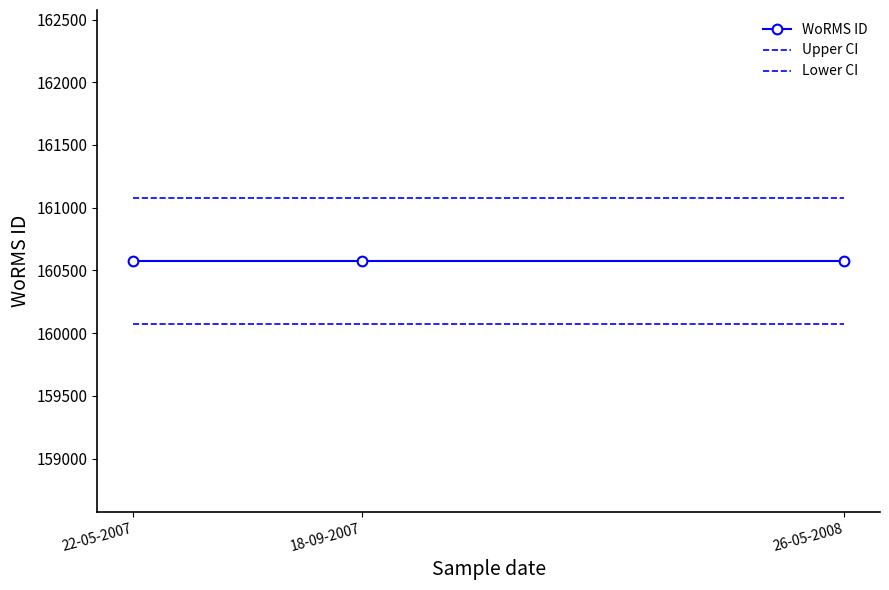

What is the highest value of the Upper CI series?

161076